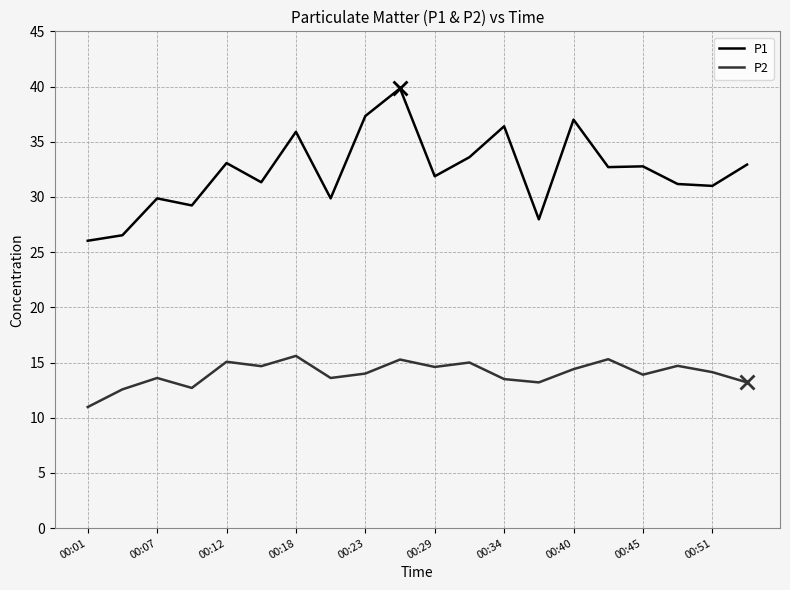

True or false: P1 and P2 cross at least once.

False